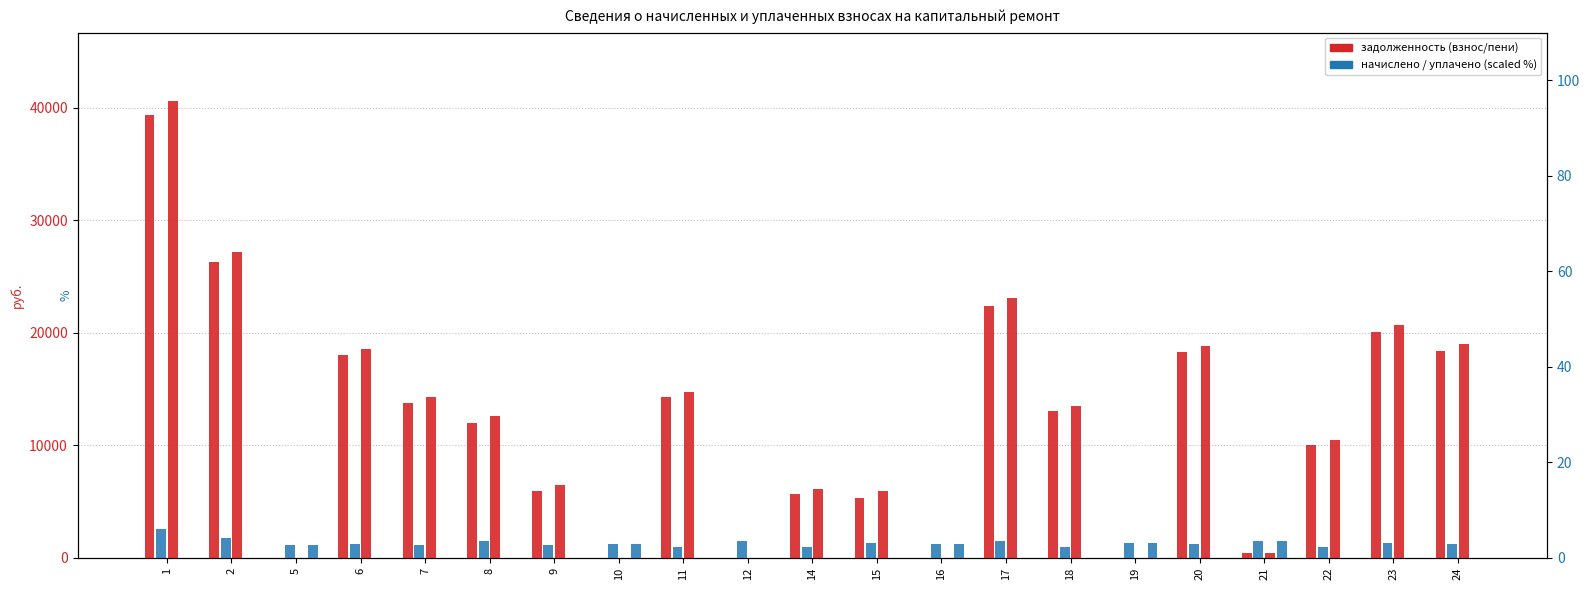

At 7, list the series in order from smallest to largest.

уплачено, начислено, задолженность (взнос), задолженность (пени)